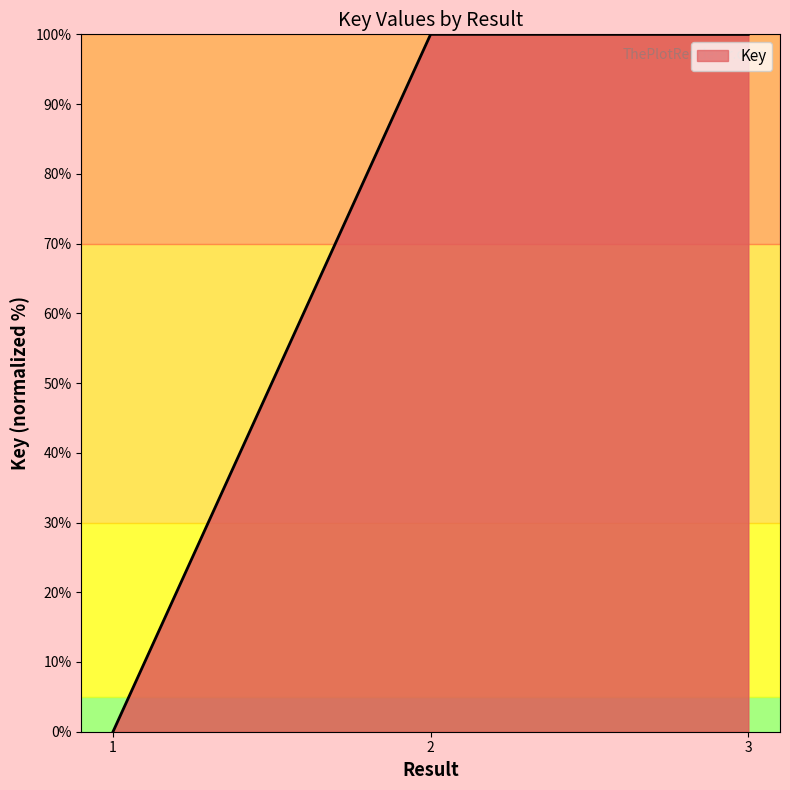

Which label corresponds to the smallest value in the chart?

1